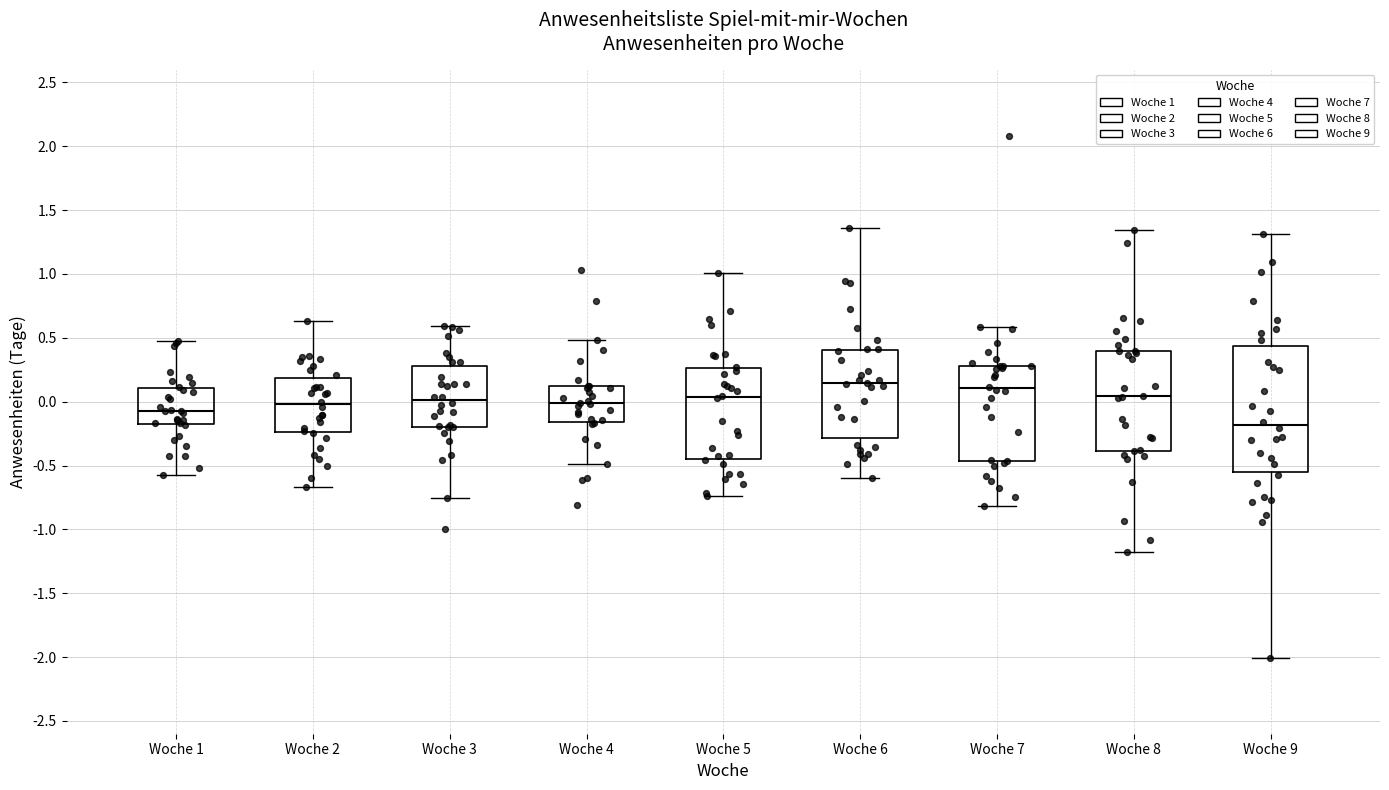

Which box has the lowest median line?

Woche 9